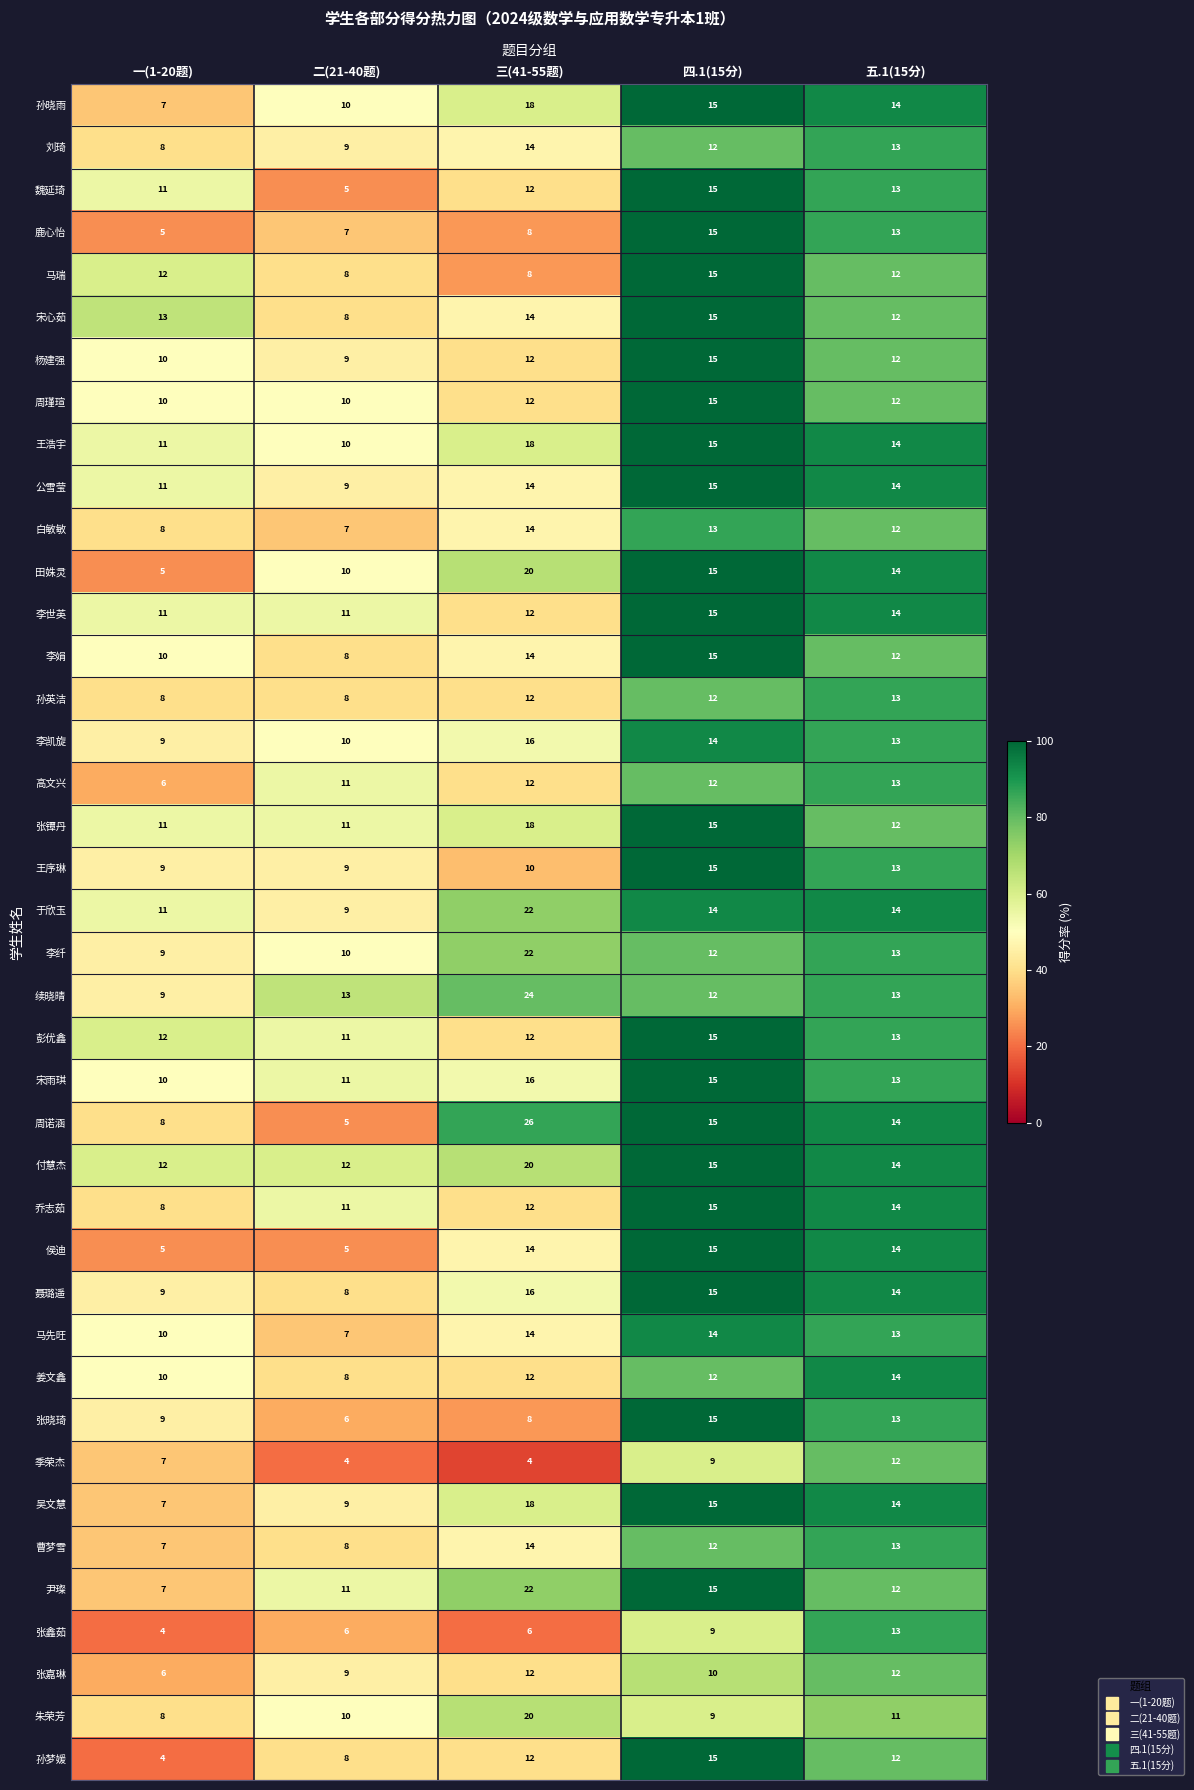

How many series are shown in this chart?

40